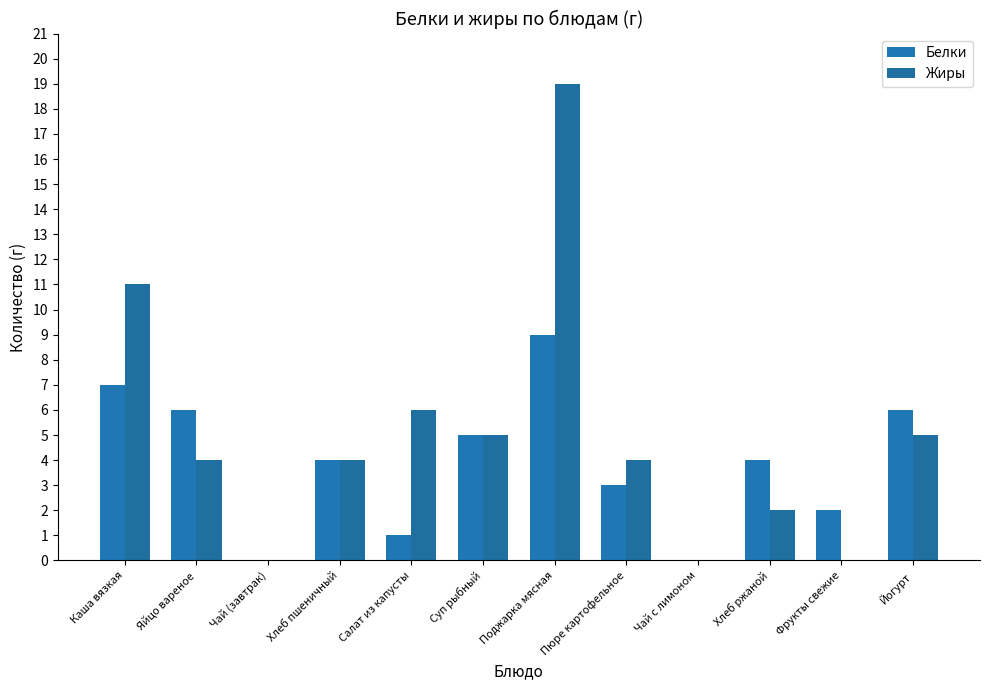

What is the sum of the Жиры values at Йогурт and Яйцо вареное?

9